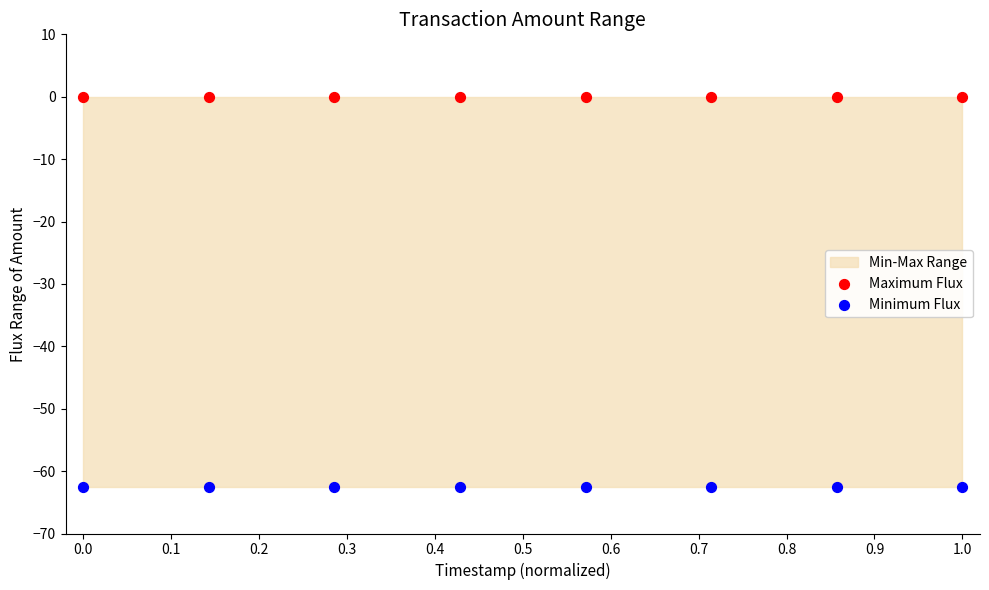

Which series reaches the maximum Y coordinate?

Maximum Flux